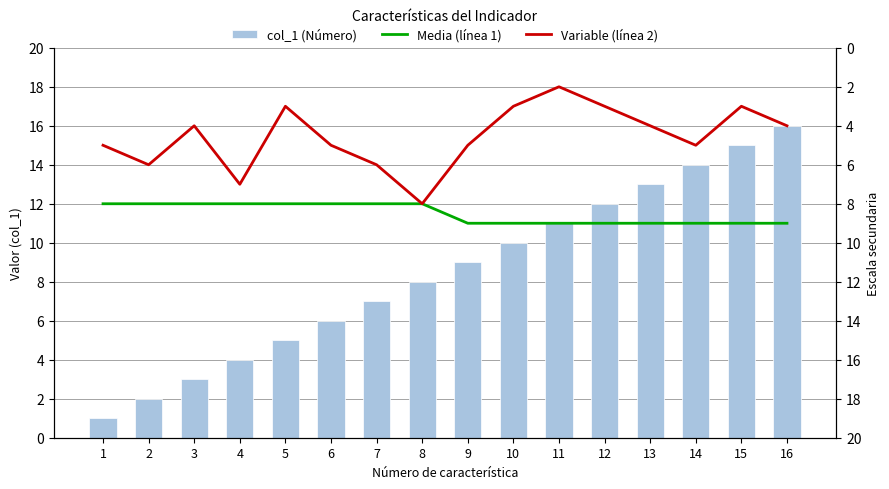

Where is Media (línea 1) nearest to the value 8?

1